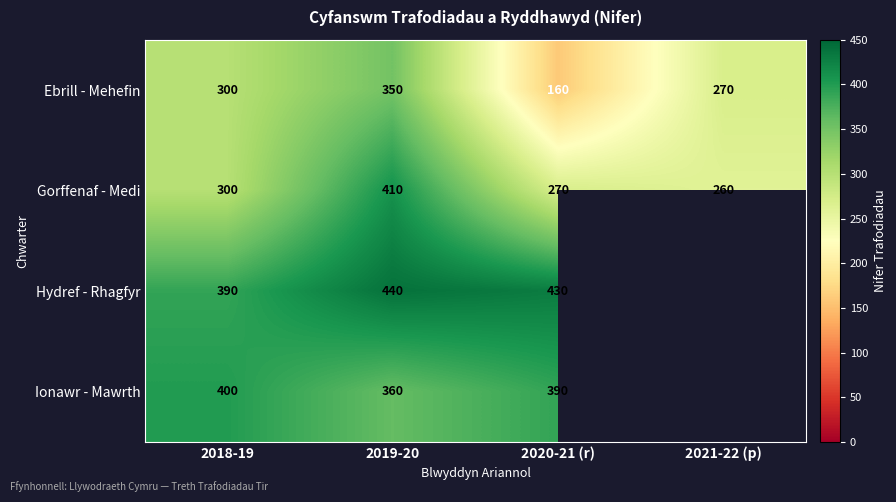

Between 2019-20 and 2020-21 (r), which series saw the biggest shift?

Ebrill - Mehefin